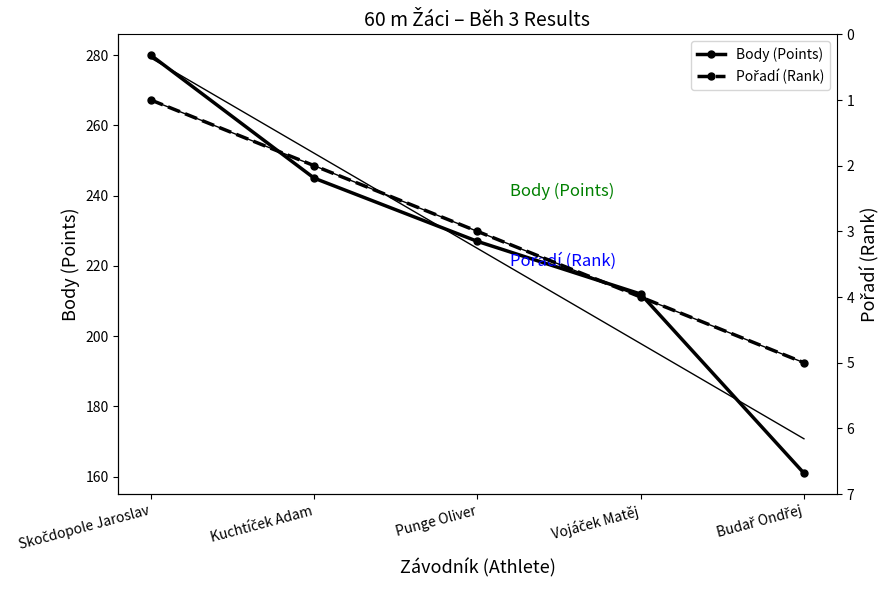

True or false: Body (Points) has a value of 124 at Punge Oliver.

False